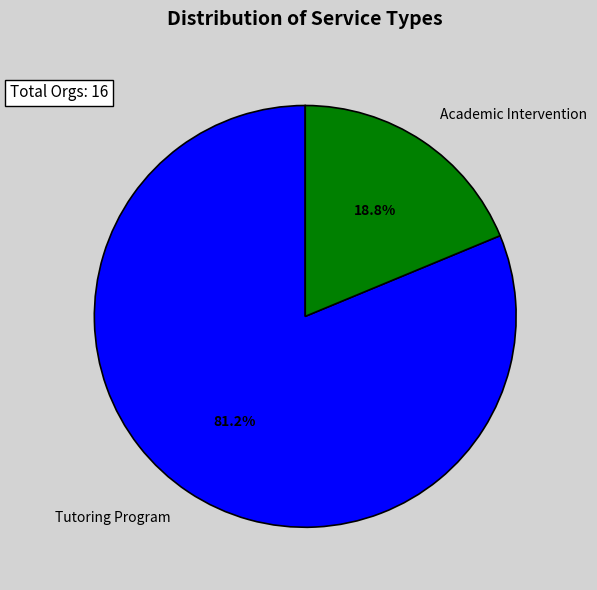

What is the smallest slice in the pie chart?

Academic Intervention